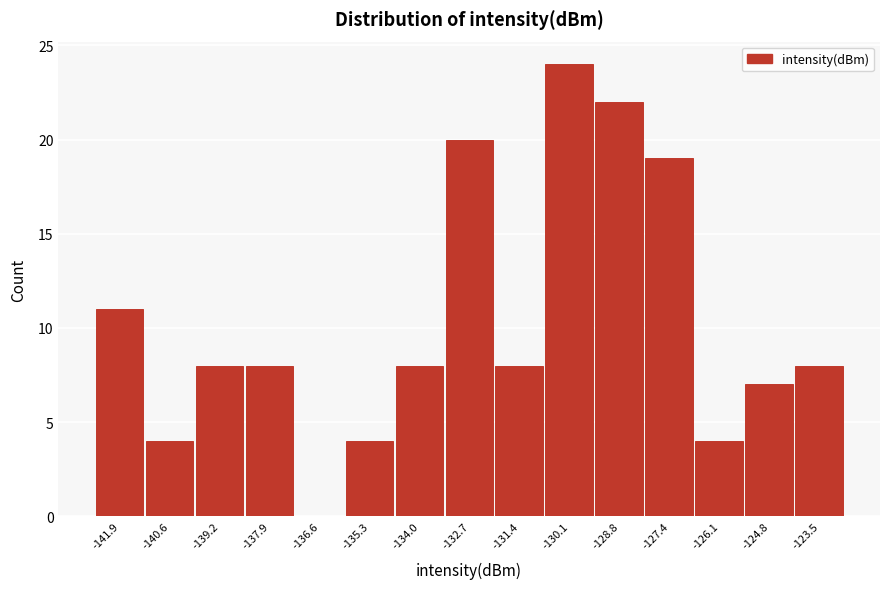

Reading left to right, transcribe this chart: for each bar, give the range it covers on the x-axis and its height. Neither the bar edges nor the heights are printed on the chart, so give them approximately, as read against the axes.

-142.6 to -141.2: 11
-141.2 to -139.8: 4
-139.8 to -138.6: 8
-138.6 to -137.2: 8
-137.2 to -136.0: 0
-136.0 to -134.6: 4
-134.6 to -133.4: 8
-133.4 to -132.0: 20
-132.0 to -130.8: 8
-130.8 to -129.4: 24
-129.4 to -128.2: 22
-128.2 to -126.8: 19
-126.8 to -125.4: 4
-125.4 to -124.2: 7
-124.2 to -122.8: 8